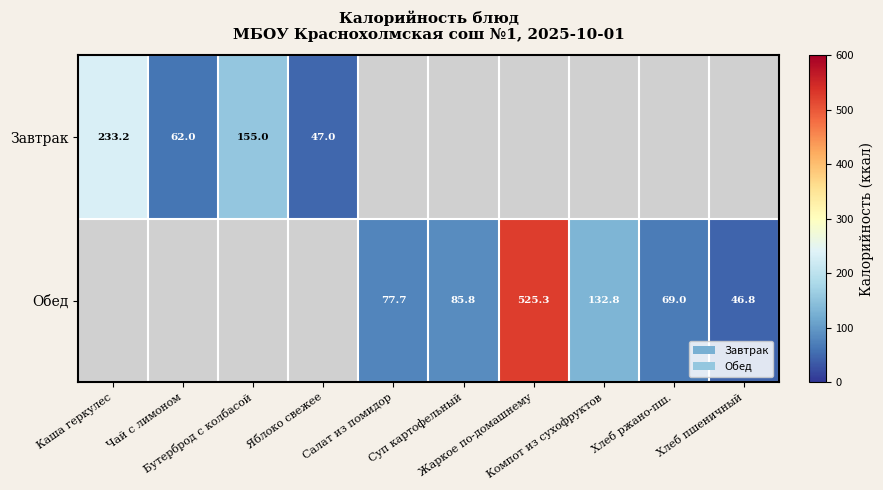

Which category has the highest value across all series?

Жаркое по-домашнему